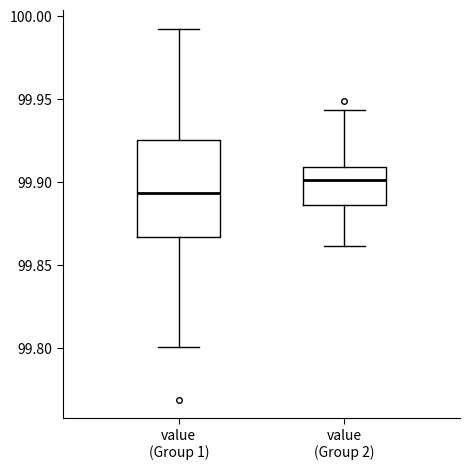

Reading left to right, transcribe this box plot: for each box, give where its median line is, the range the box spans, and where its two whiskers end, as read against the y-axis. The values are not printed on the chart, so give them approximately, as read against the axis.

value (Group 1): median 99.895, box 99.865 to 99.925, whiskers 99.800 to 99.995
value (Group 2): median 99.900, box 99.885 to 99.910, whiskers 99.860 to 99.945